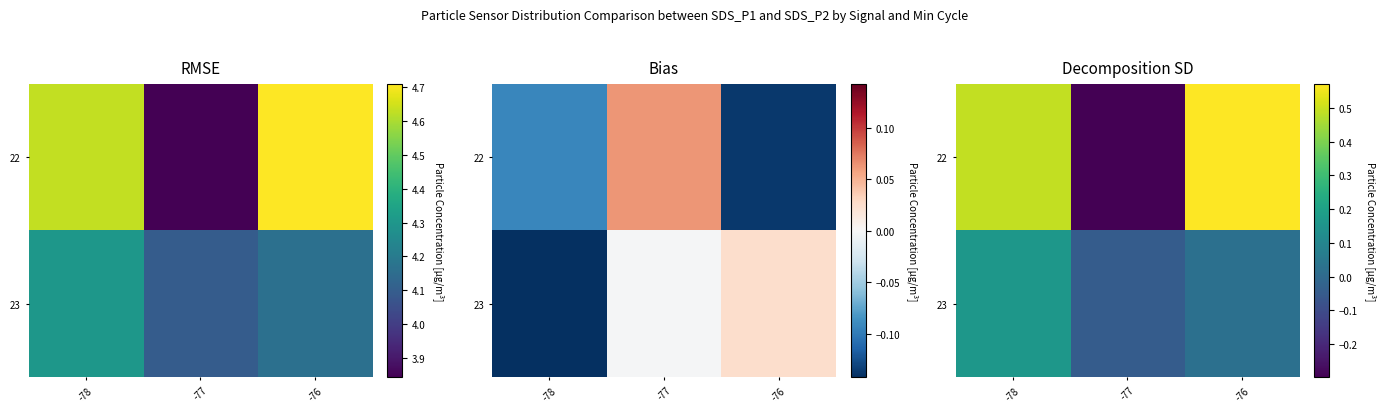

What is the smallest value displayed?

-0.3